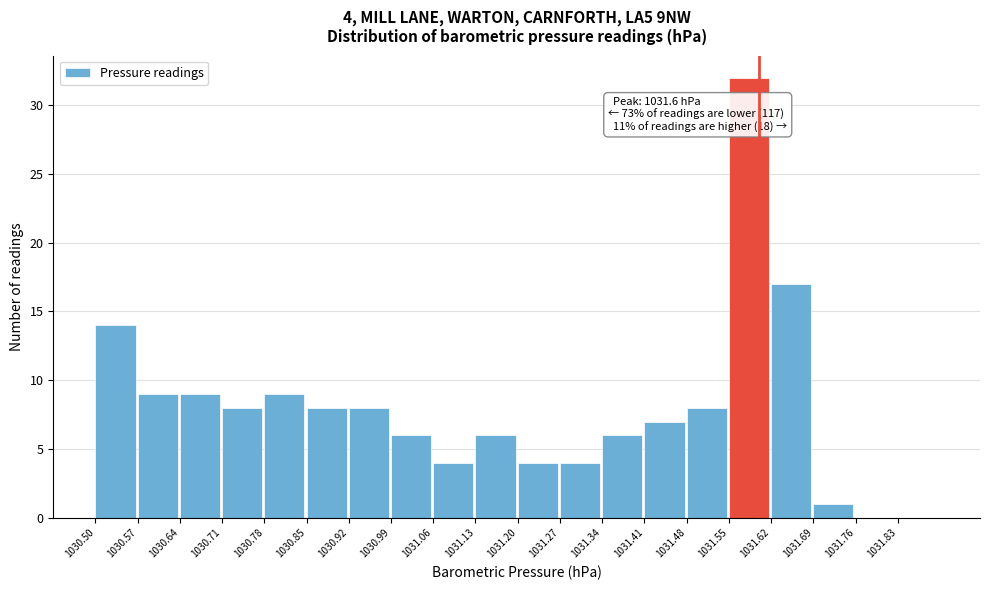

Which range on the x-axis has the tallest bar?

1031.55 to 1031.62